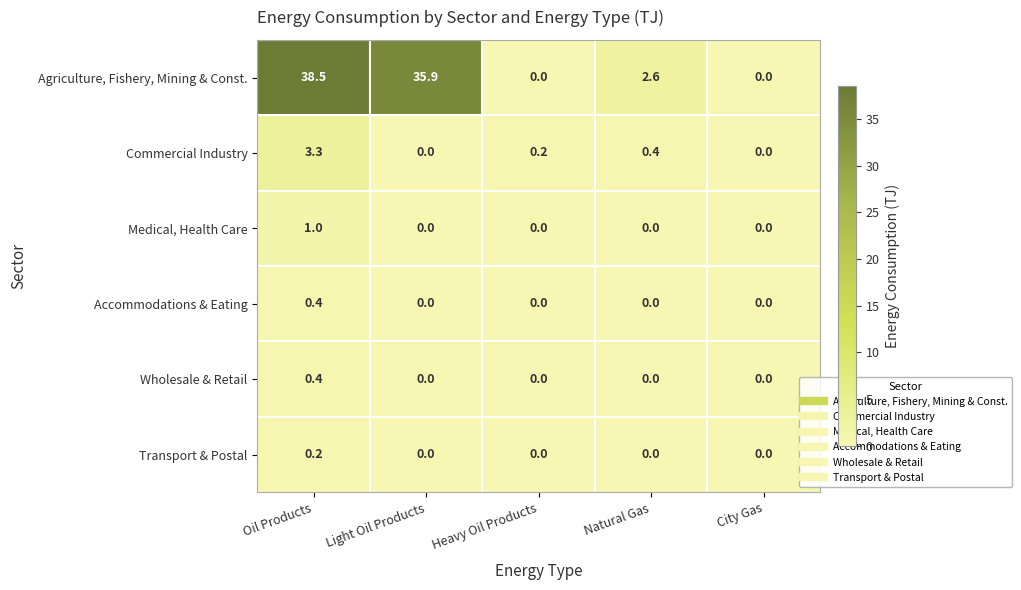

How many data points does each series have?

5